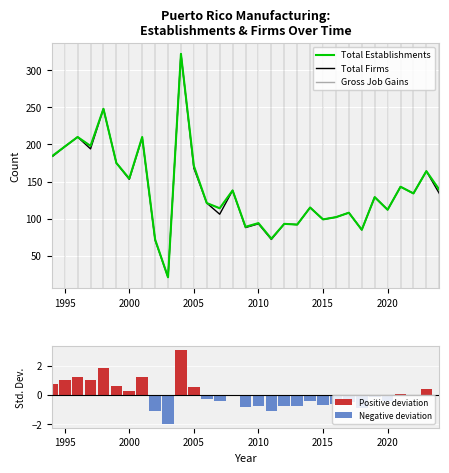

What is the value of the Total Firms bar at the 27th from the left?

112